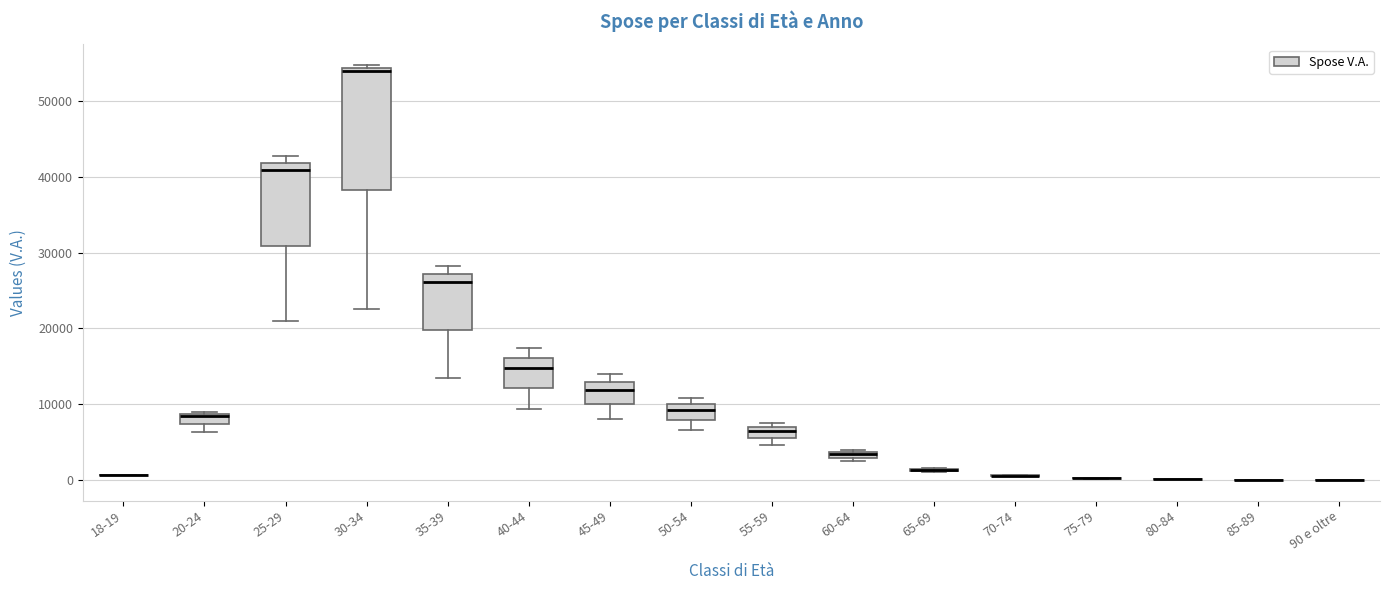

Which box is the tallest, from its lower edge to its upper edge?

30-34